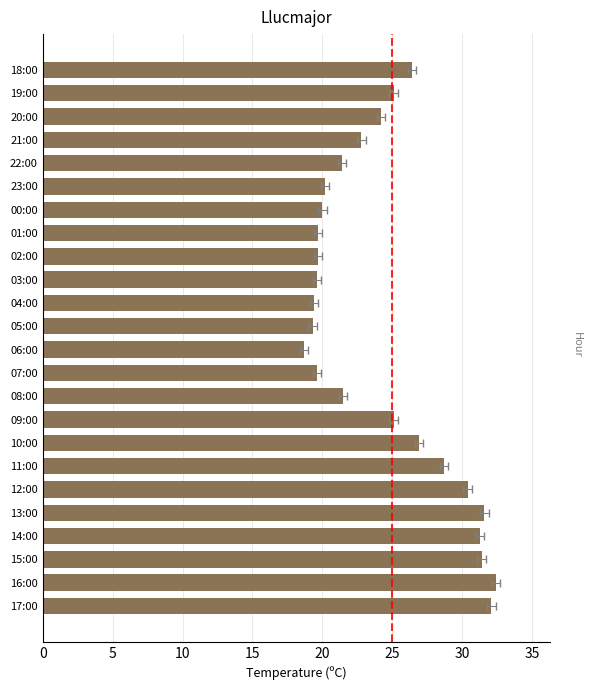

Reading right to left, extract all data points from this chart.

26.4	25.1	24.2	22.8	21.4	20.2	20.0	19.7	19.7	19.6	19.4	19.3	18.7	19.6	21.5	25.1	26.9	28.7	30.4	31.6	31.3	31.4	32.4	32.1